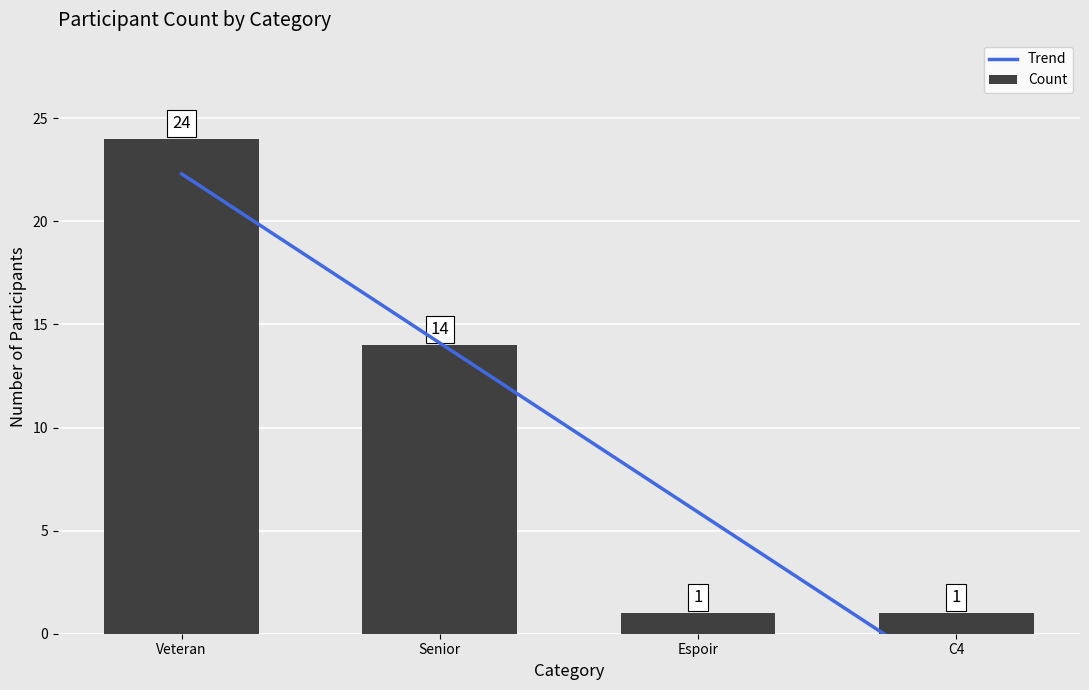

What is the label of the 4th bar from the right?

Veteran